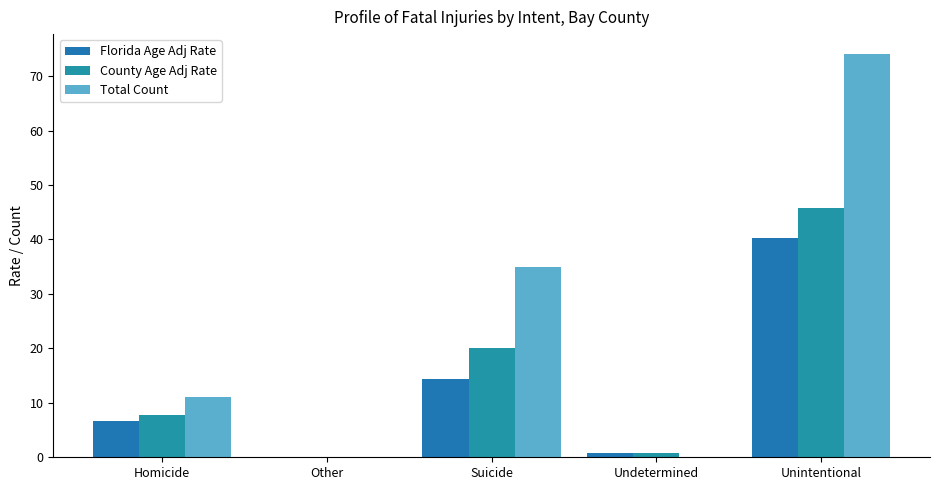

Reading left to right, extract all data points from this chart.

Florida Age Adj Rate: Homicide=6.6	Other=0.1	Suicide=14.4	Undetermined=0.8	Unintentional=40.3
County Age Adj Rate: Homicide=7.8	Other=0.0	Suicide=20.1	Undetermined=0.8	Unintentional=45.8
Total Count: Homicide=11.0	Other=0.0	Suicide=35.0	Undetermined=0.0	Unintentional=74.0